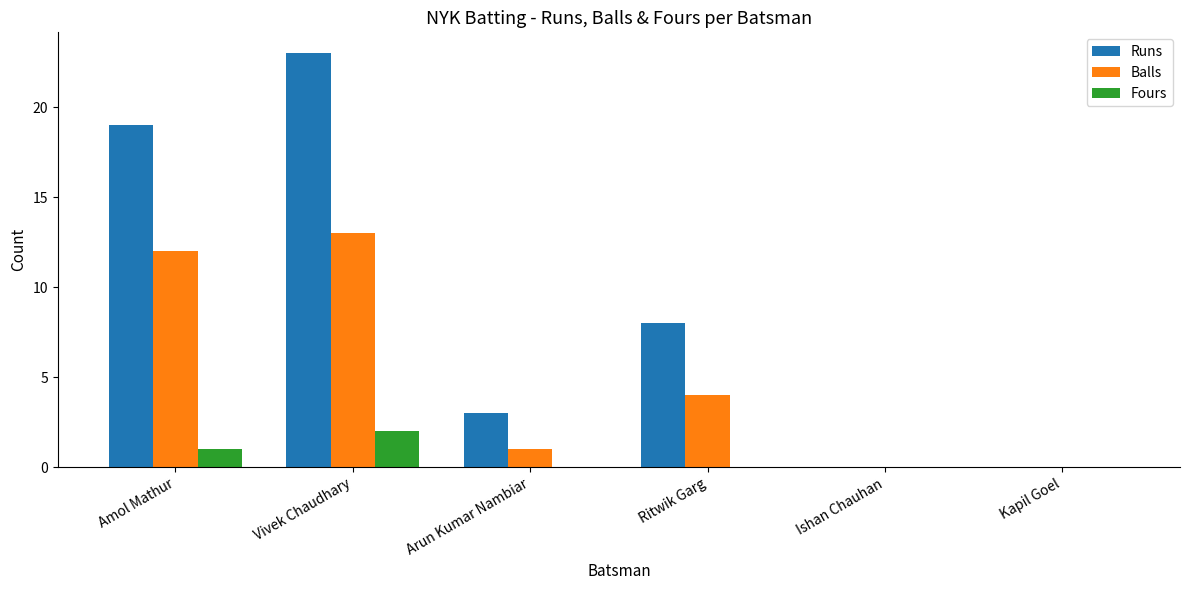

How many groups of bars are there?

6